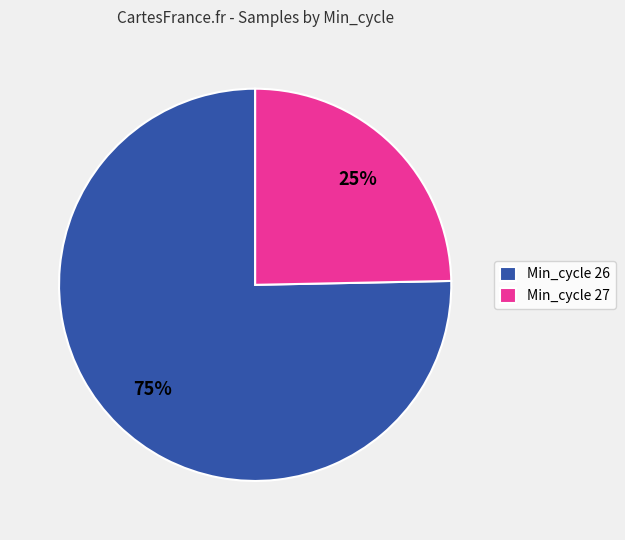

To the nearest percent, what is the combined percentage of Min_cycle 27 and Min_cycle 26?

100%